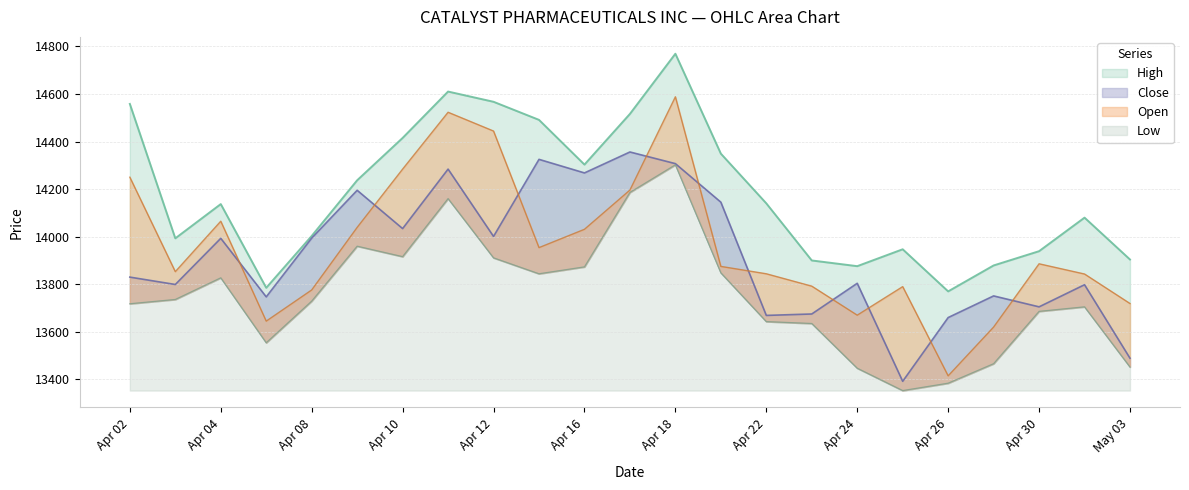

What are all the series names shown in the legend?

Open, High, Low, Close